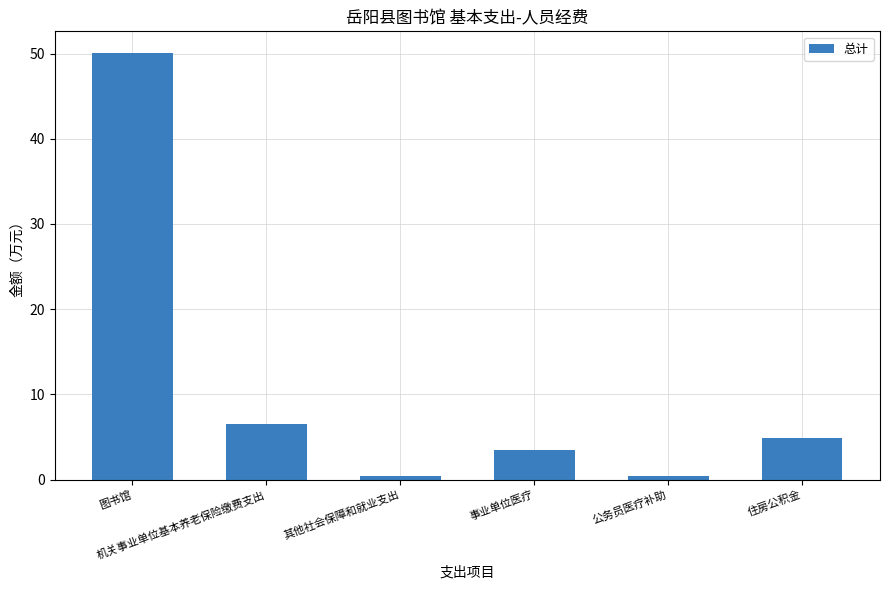

True or false: the data shows 0.4 at 公务员医疗补助.

True